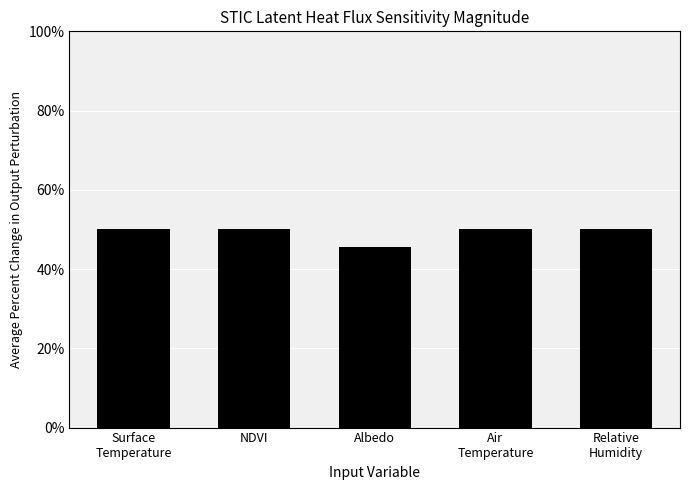

Count the number of data series in this chart.

1